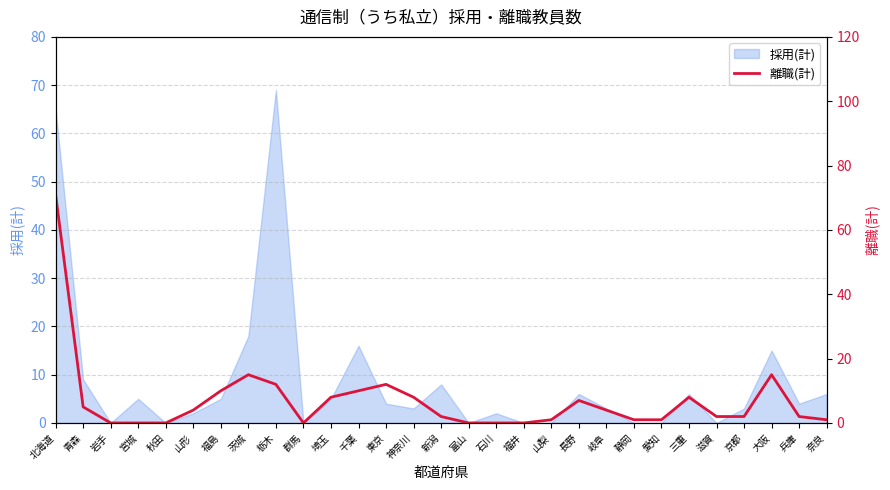

The value of 採用(計) at 栃木 is 69. True or false?

True